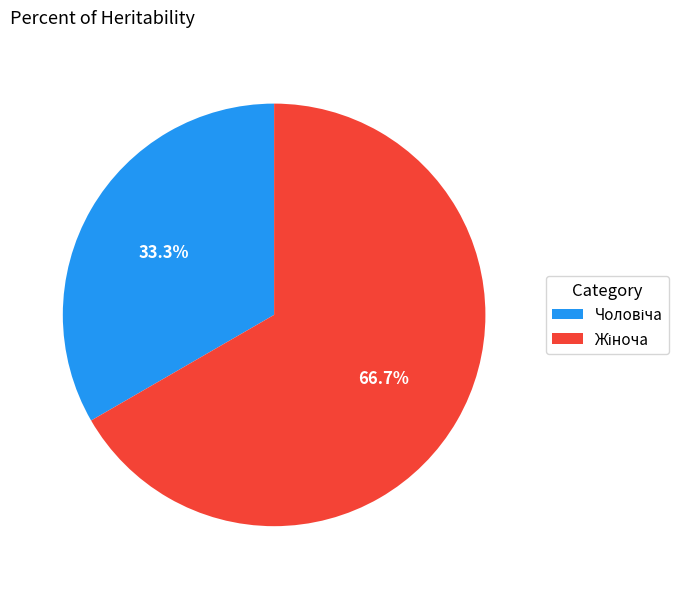

Count the number of slices in the pie.

2